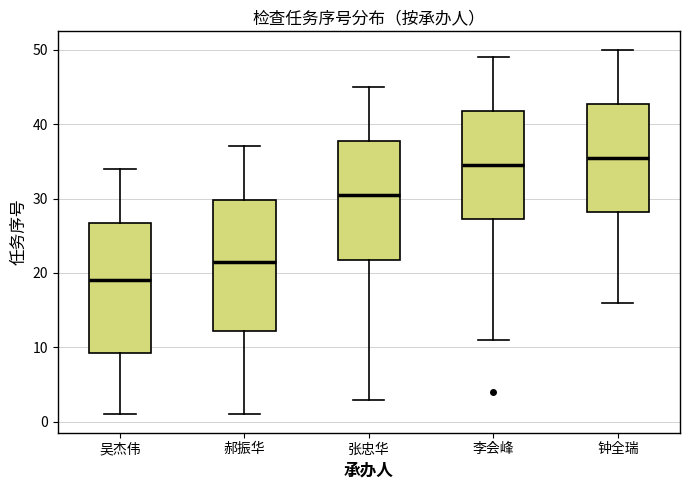

Reading left to right, read every box against the y-axis: the position of its median line, the range the box covers, and the ends of its whiskers. The values are not printed on the chart, so give them approximately, as read against the axis.

吴杰伟: median 19, box 9 to 27, whiskers 1 to 34
郝振华: median 22, box 12 to 30, whiskers 1 to 37
张忠华: median 31, box 22 to 38, whiskers 3 to 45
李会峰: median 35, box 27 to 42, whiskers 11 to 49
钟全瑞: median 36, box 28 to 43, whiskers 16 to 50